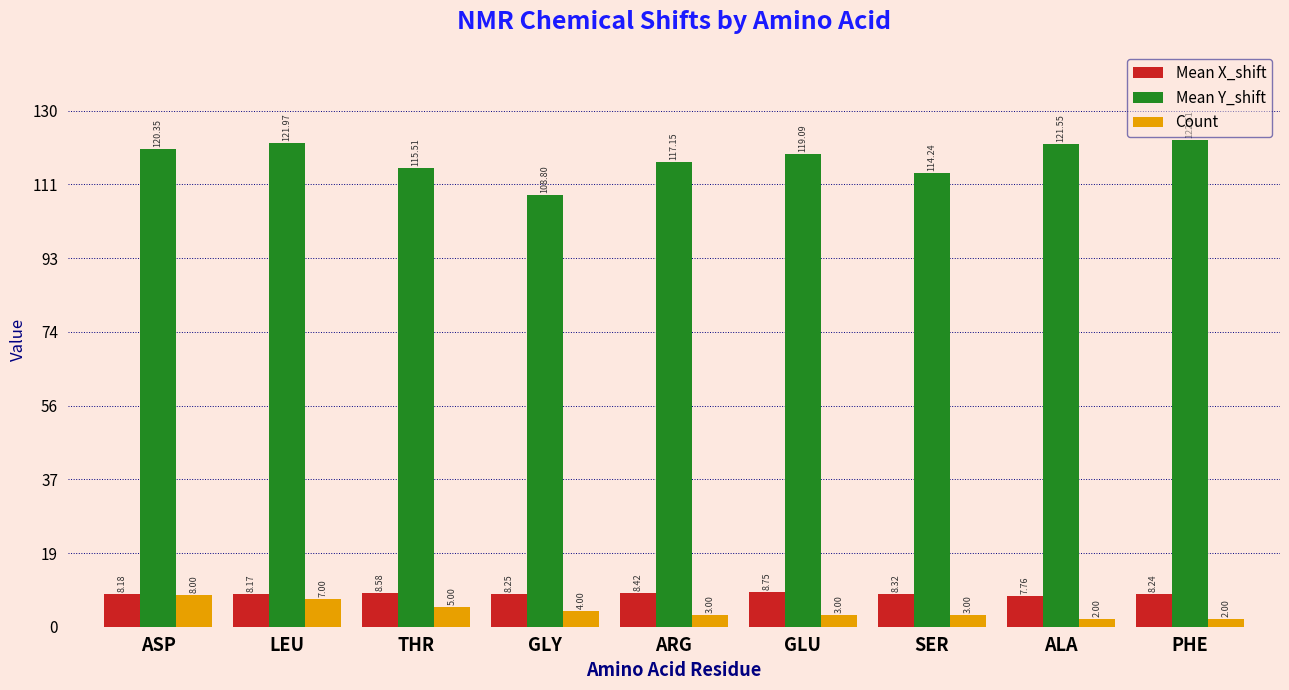

How many values in the Mean X_shift series exceed 8?

8